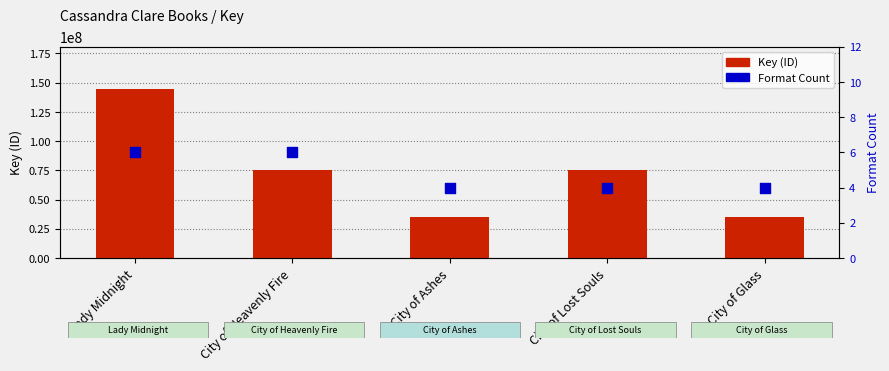

Which series reaches the maximum Y coordinate?

Key (ID)